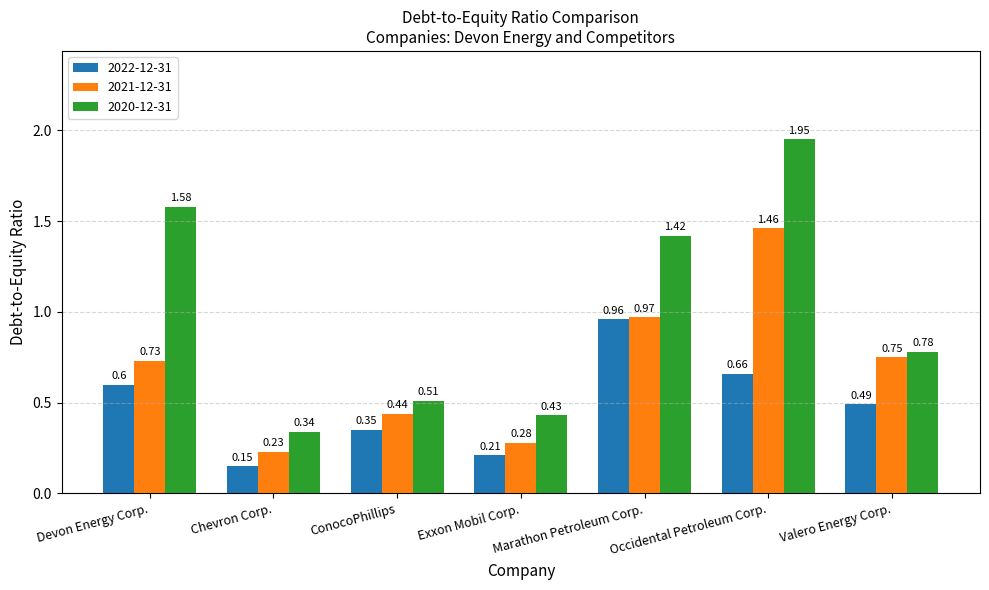

Between Devon Energy Corp. and Marathon Petroleum Corp., which series saw the biggest shift?

2022-12-31